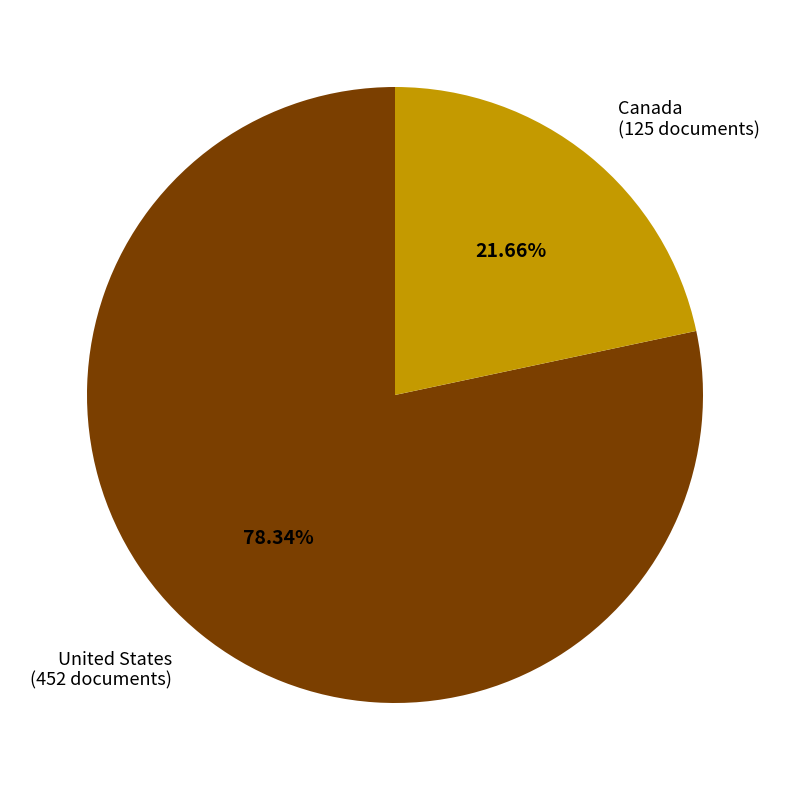

To the nearest percent, what is the average slice percentage?

50%